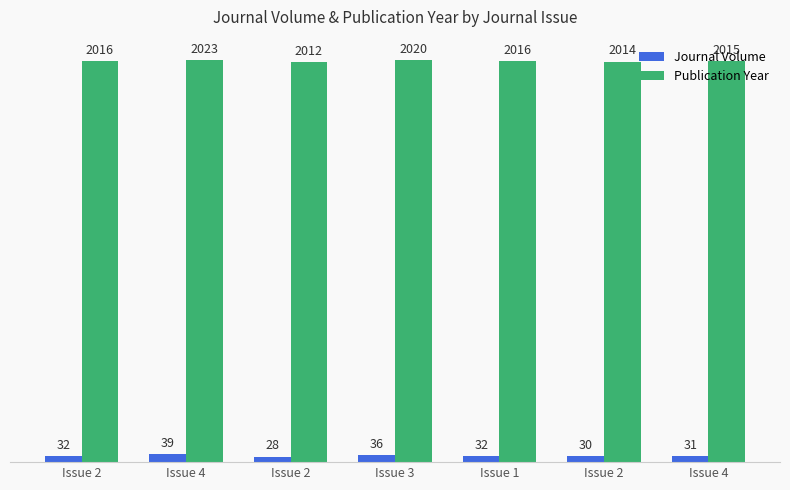

List the series in order of their overall mean, highest first.

Publication Year, Journal Volume